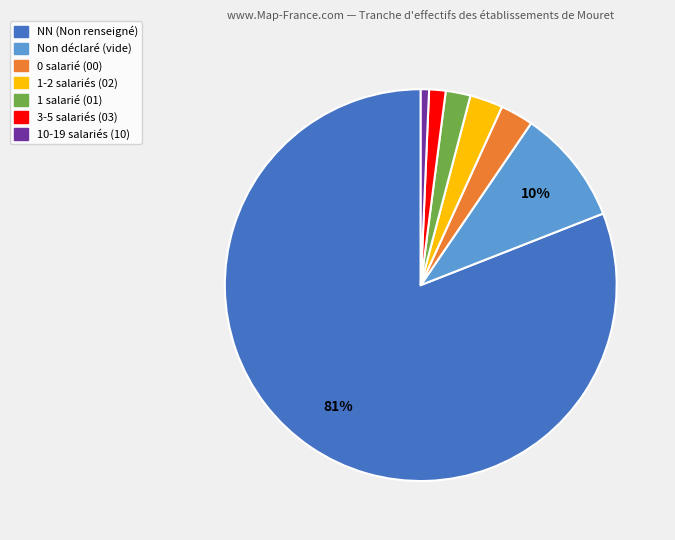

Count the number of slices in the pie.

7